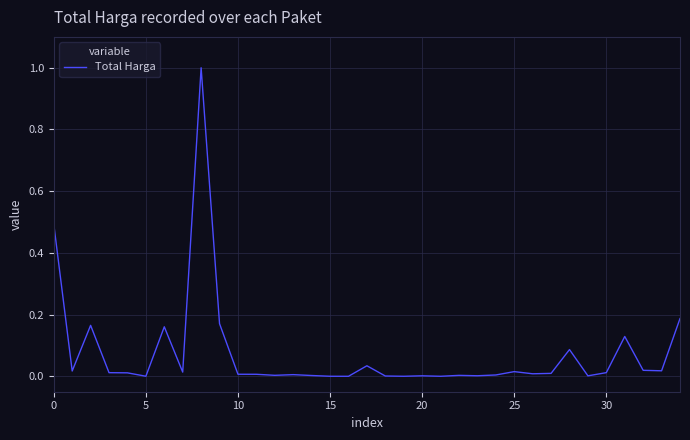

What is the difference between the maximum and minimum values?

1.0